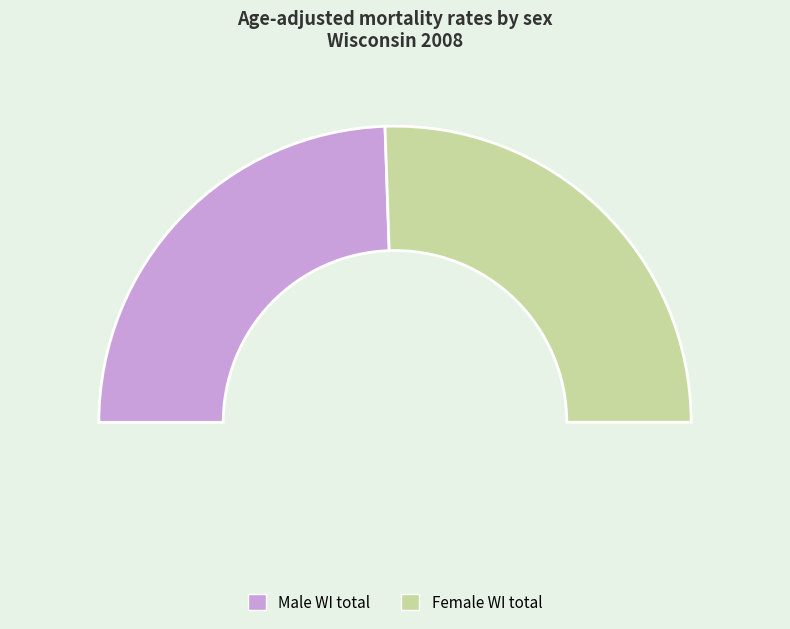

True or false: Male WI total 2008 accounts for 39% of the total.

False